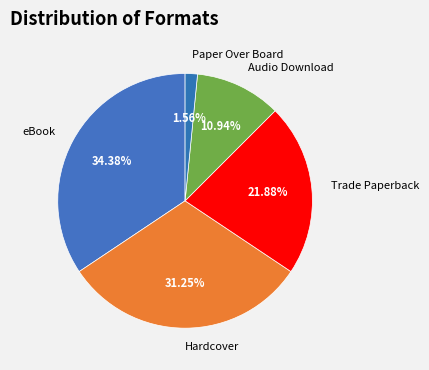

Rank the categories by value from highest to lowest.

eBook, Hardcover, Trade Paperback, Audio Download, Paper Over Board